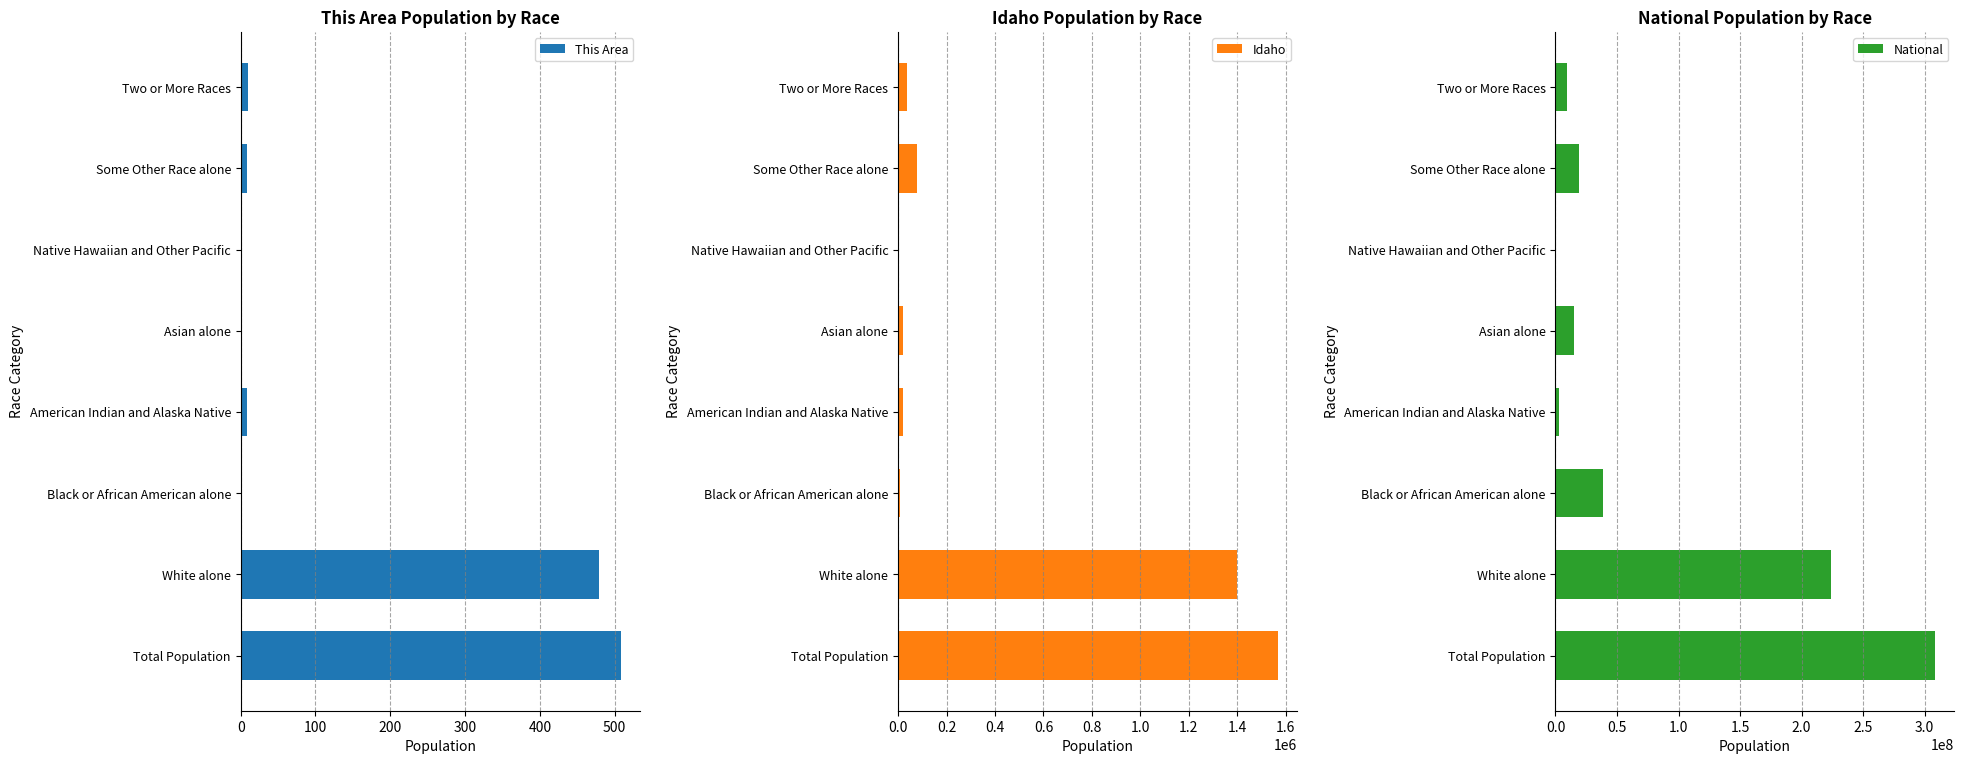

How many values in the This Area series exceed 9?

3